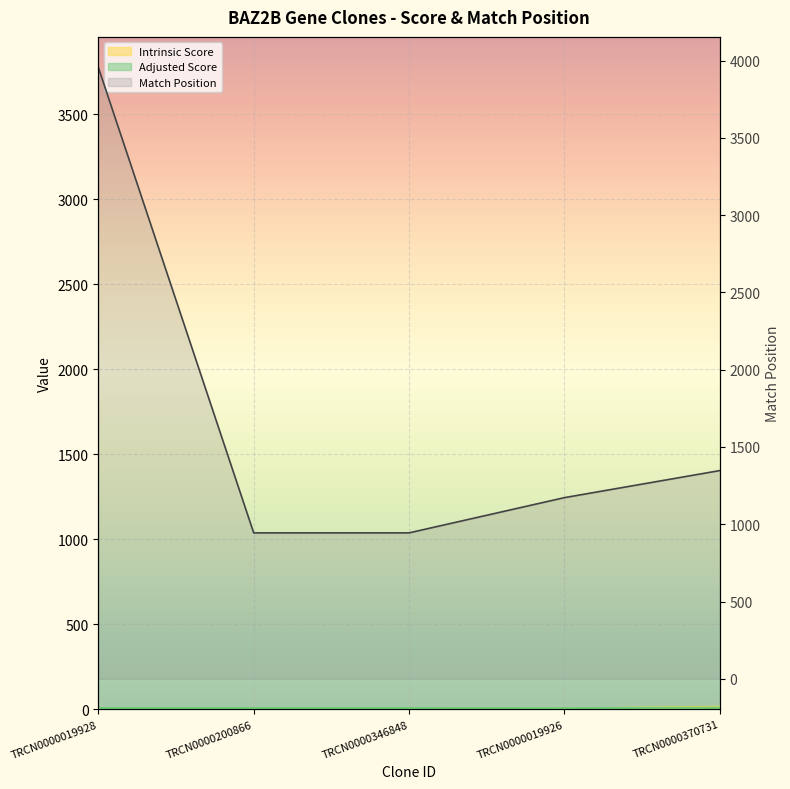

Is the value of Intrinsic Score at TRCN0000370731 greater than the value of Adjusted Score at TRCN0000370731?

Yes